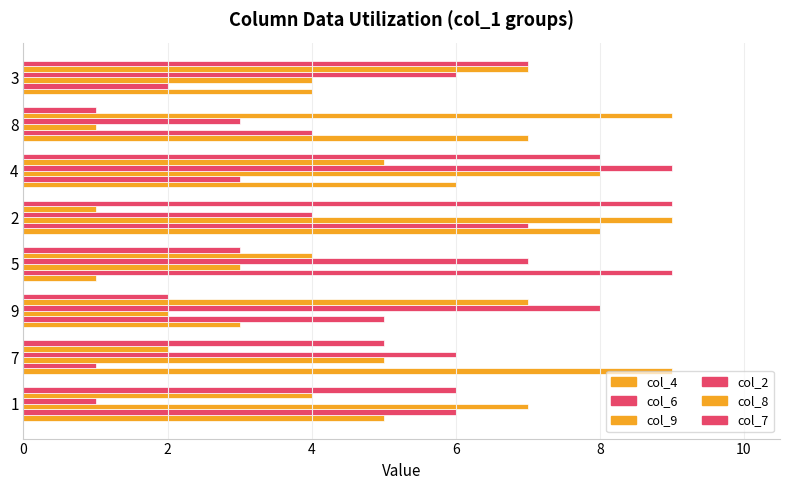

What is the sum of all col_7 values?

41